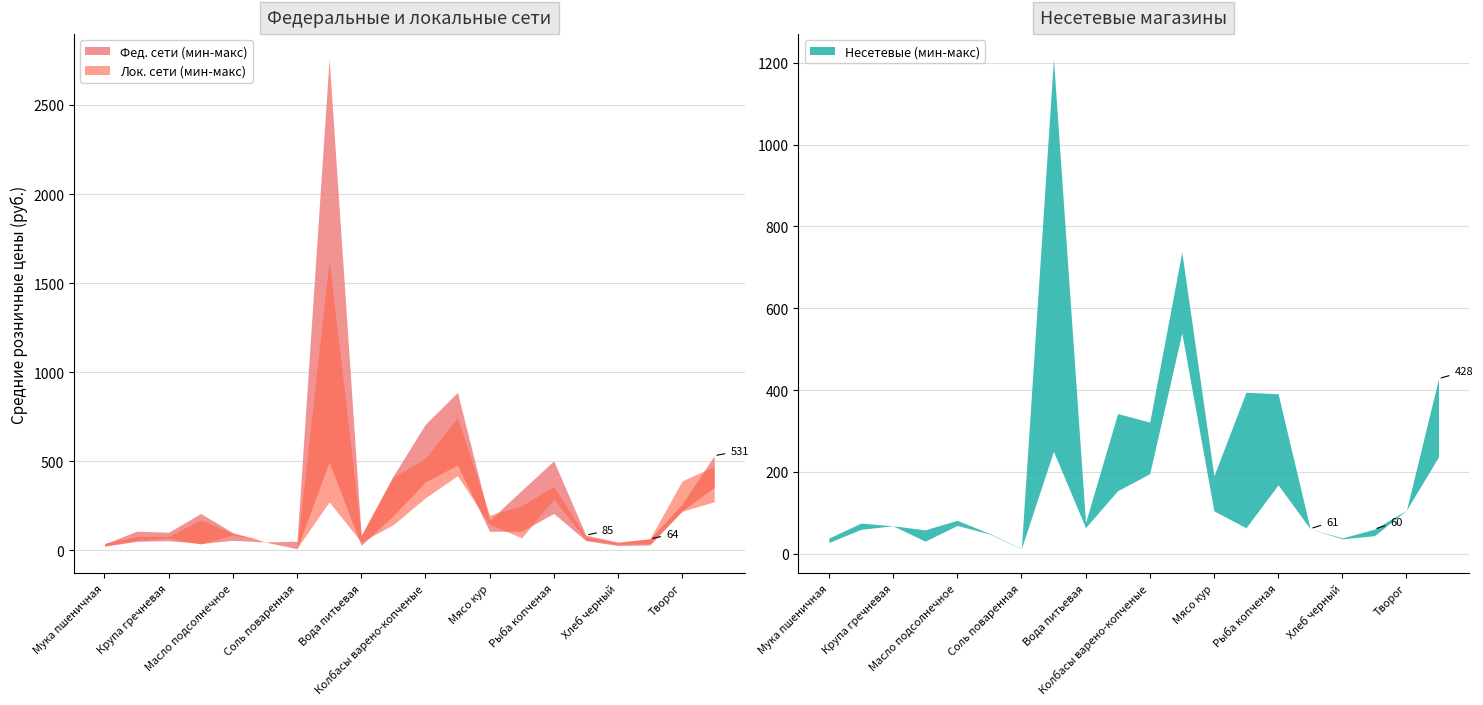

What is the approximate value of Несетевые (мин) at Хлеб белый?

61.3